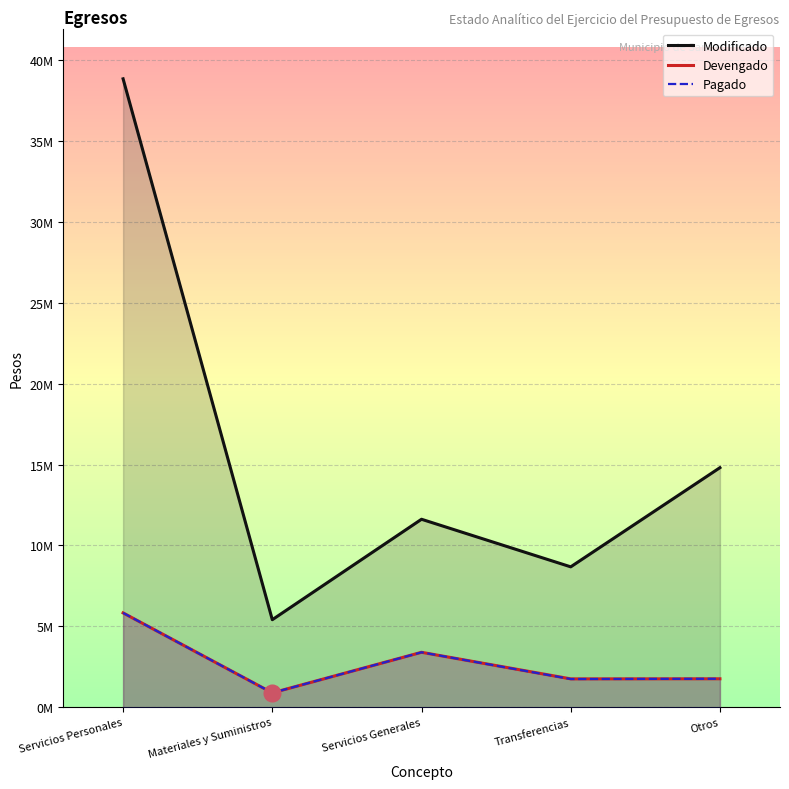

What is the label of the 2nd point from the right?

Transferencias